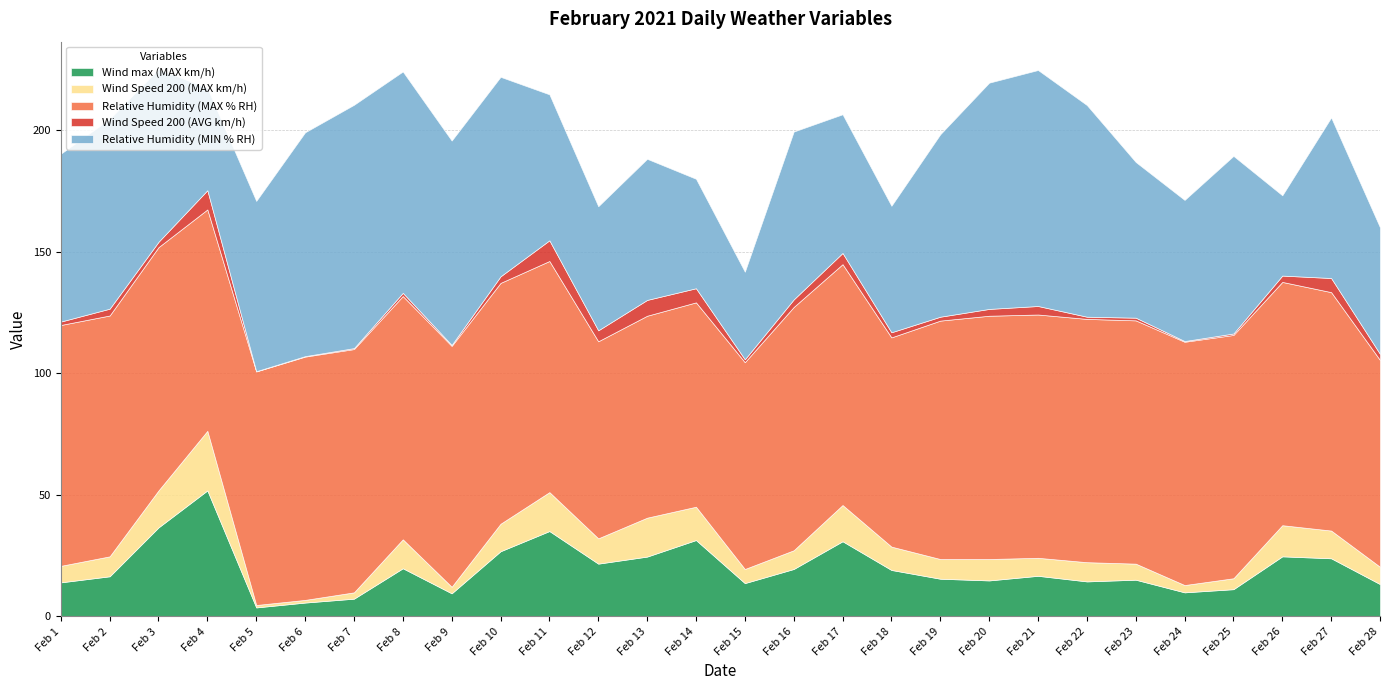

Where is the first local minimum for Wind Speed 200 (AVG km/h)?

Feb 3